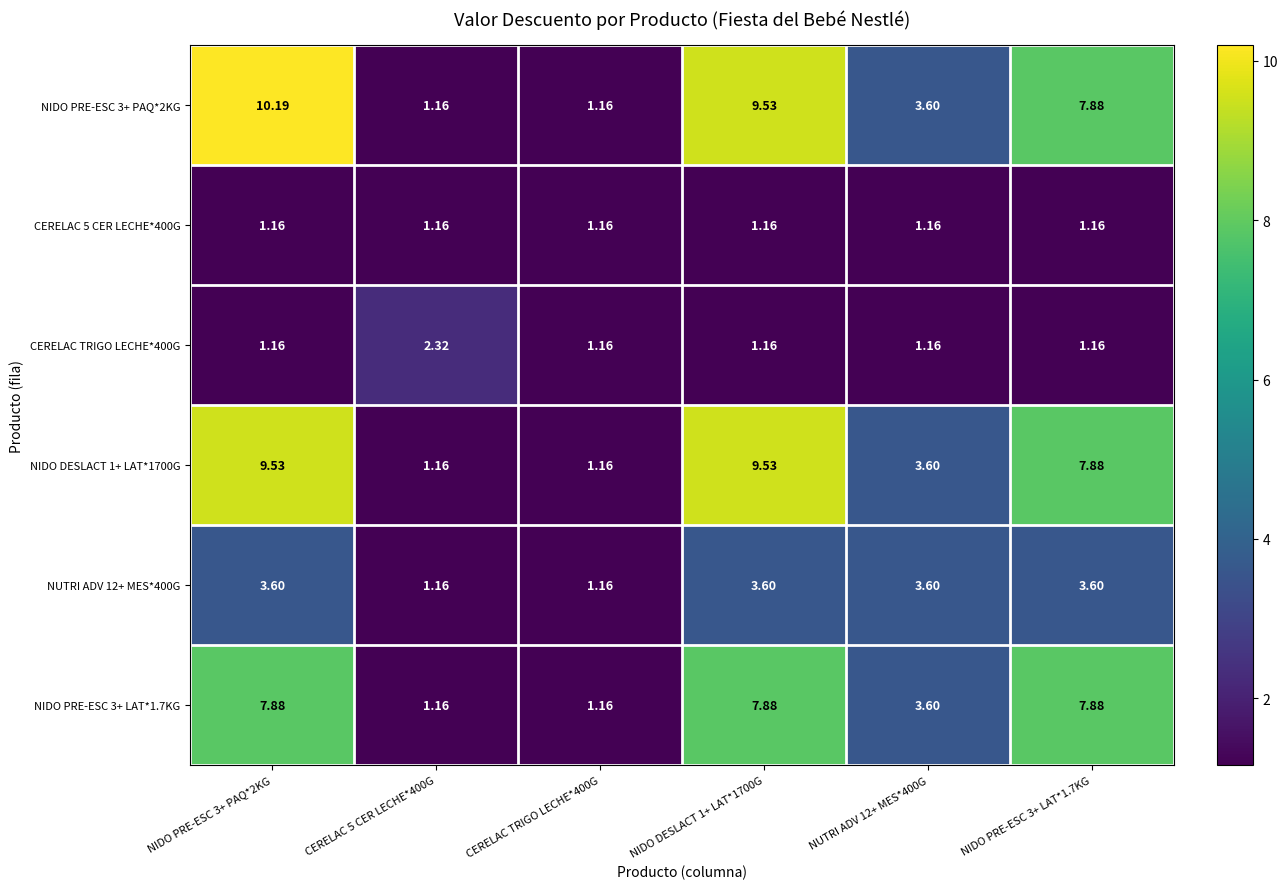

Is the value of NUTRI ADV 12+ MES*400G at NIDO PRE-ESC 3+ PAQ*2KG greater than the value of CERELAC 5 CER LECHE*400G at NIDO PRE-ESC 3+ LAT*1.7KG?

Yes